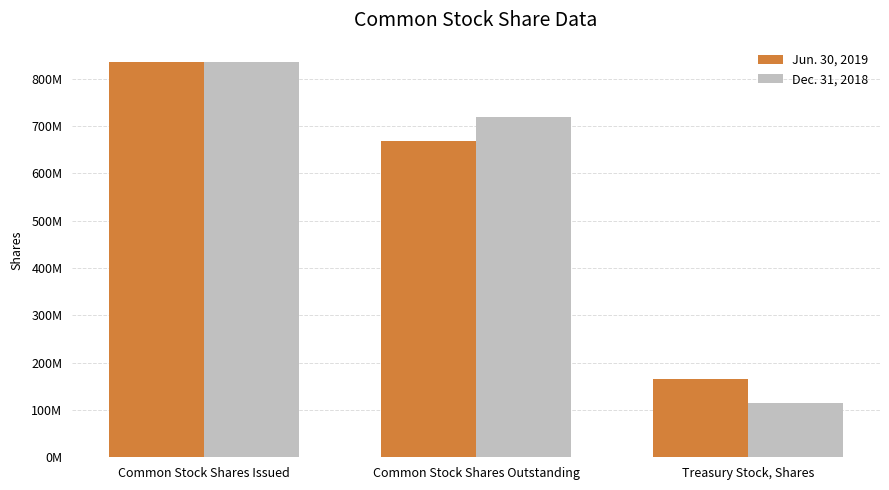

What are all the series names shown in the legend?

Jun. 30, 2019, Dec. 31, 2018